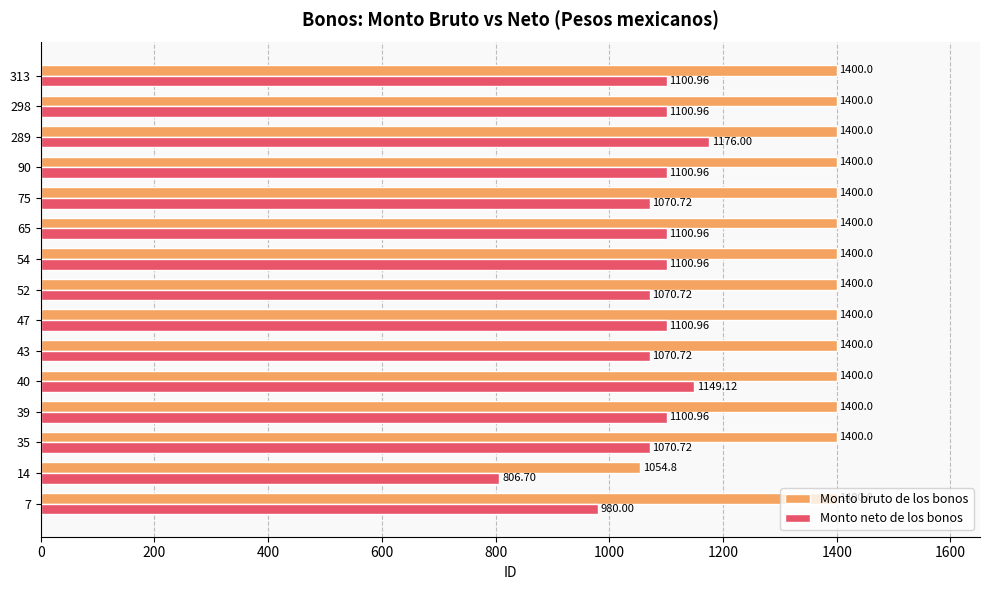

Which series has the widest spread of values?

Monto neto de los bonos